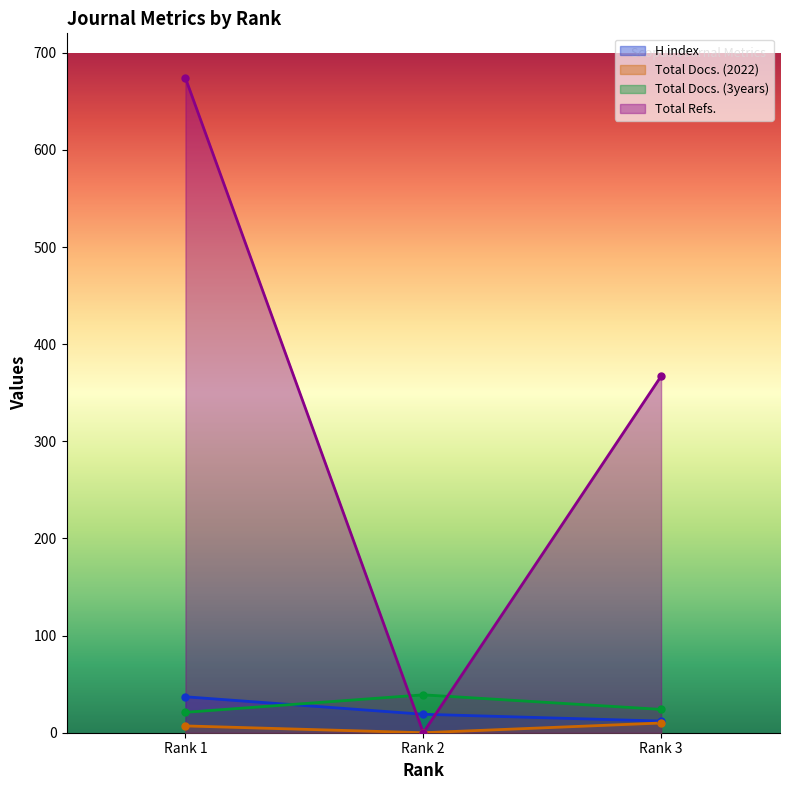

What is the difference between the maximum and minimum values in the Total Docs. (3years) series?

18